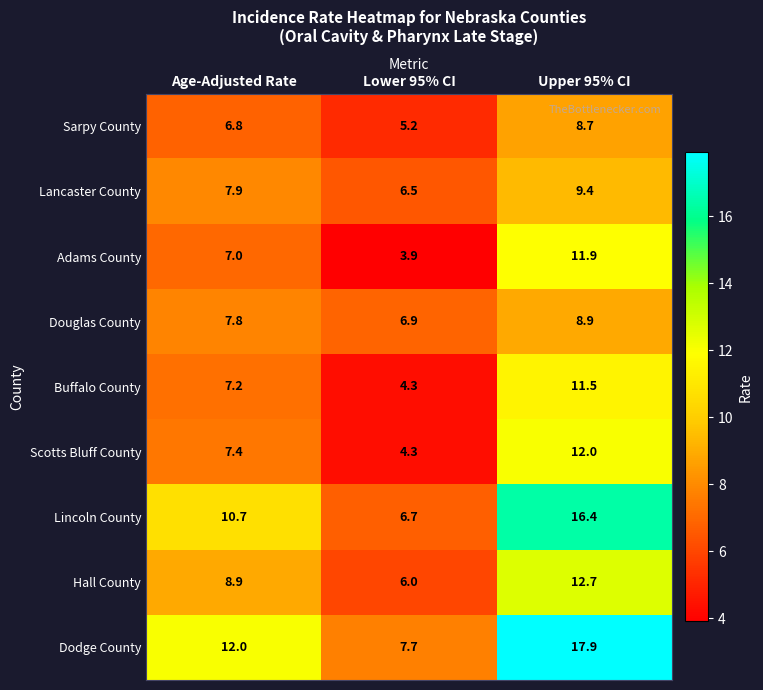

Reading left to right, list all the values displayed in this chart.

Sarpy County: 6.8	5.2	8.7
Lancaster County: 7.9	6.5	9.4
Adams County: 7.0	3.9	11.9
Douglas County: 7.8	6.9	8.9
Buffalo County: 7.2	4.3	11.5
Scotts Bluff County: 7.4	4.3	12.0
Lincoln County: 10.7	6.7	16.4
Hall County: 8.9	6.0	12.7
Dodge County: 12.0	7.7	17.9